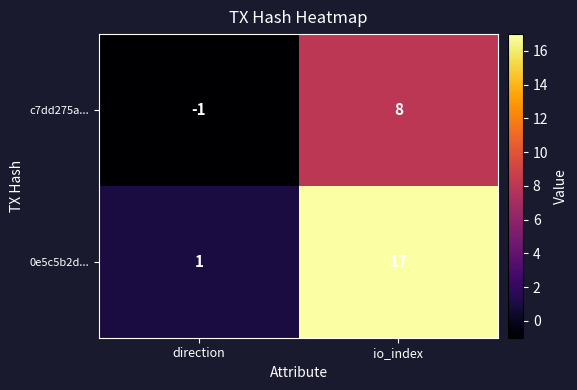

How many data points in 0e5c5b2d... are less than 17?

1